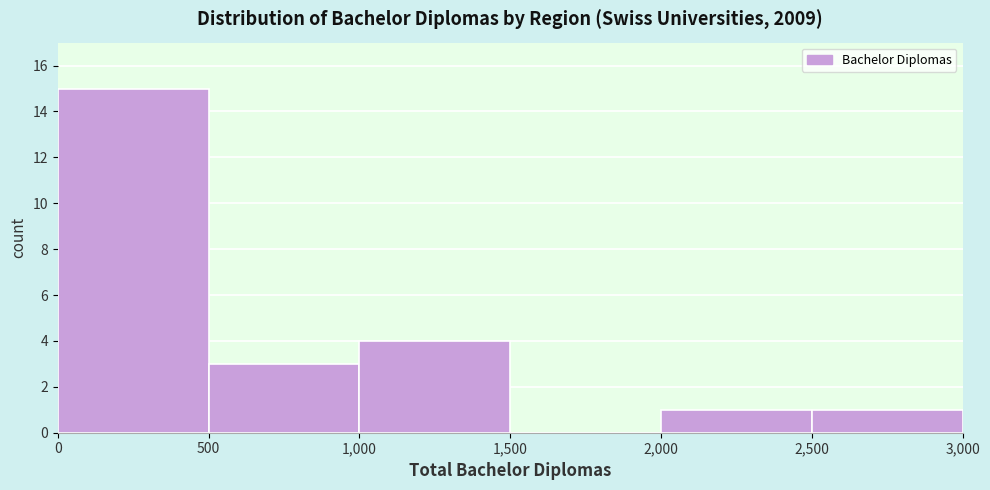

Reading left to right, list every bar in this chart as the range it spans on the x-axis followed by its height. The values are not printed on the chart, so give them approximately, as read against the axis.

0 to 500: 15
500 to 1,000: 3
1,000 to 1,500: 4
1,500 to 2,000: 0
2,000 to 2,500: 1
2,500 to 3,000: 1